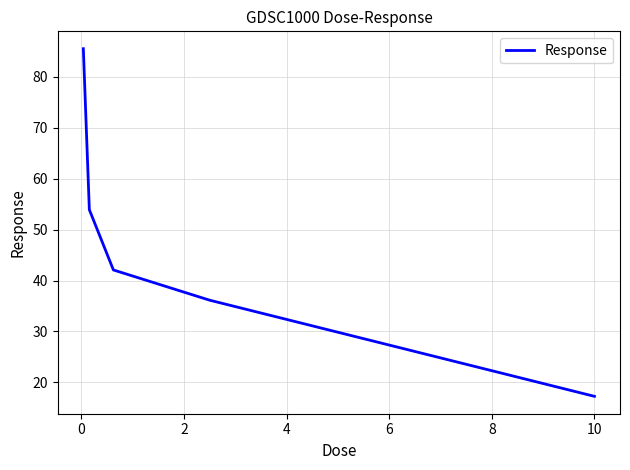

True or false: there are more than 1 points higher than both neighbors.

False